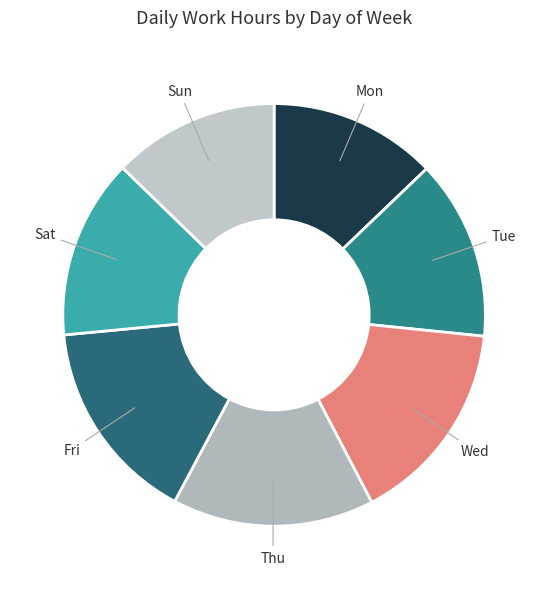

How many segments does this pie chart have?

7